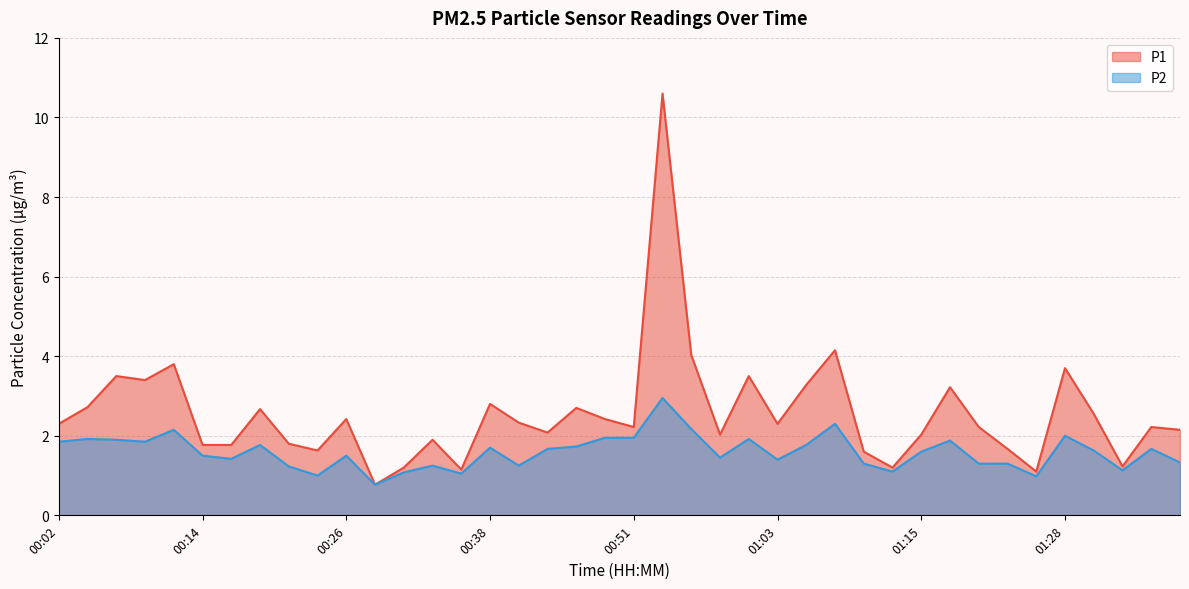

Which has a higher value, 00:24 or 00:09?

00:09